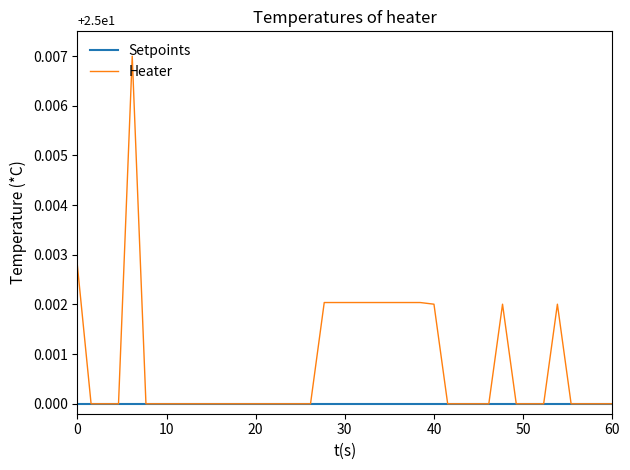

List the series in order of their overall mean, lowest first.

Setpoints, Heater